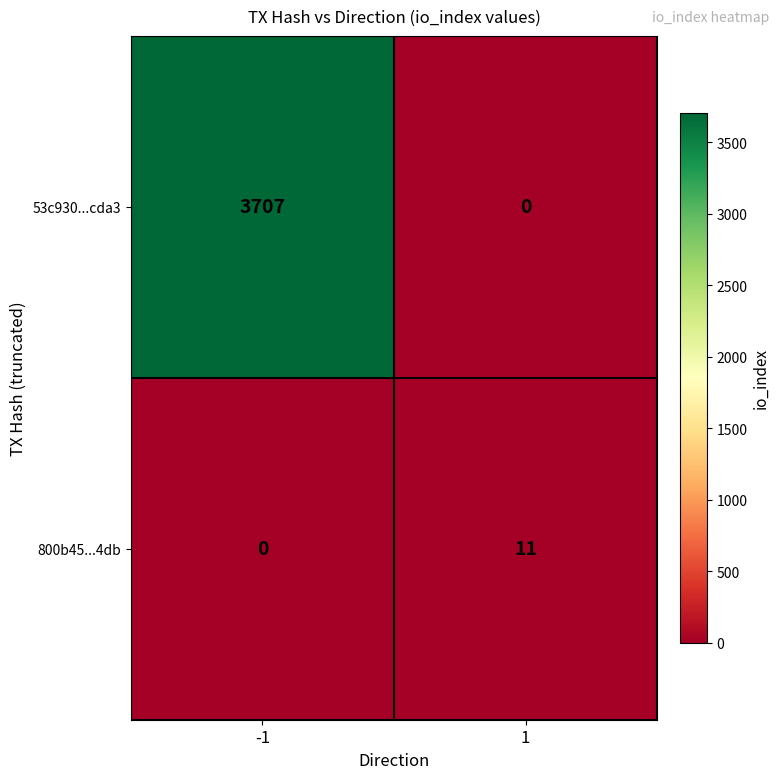

What value does the 800b45...4db series have at 1?

11